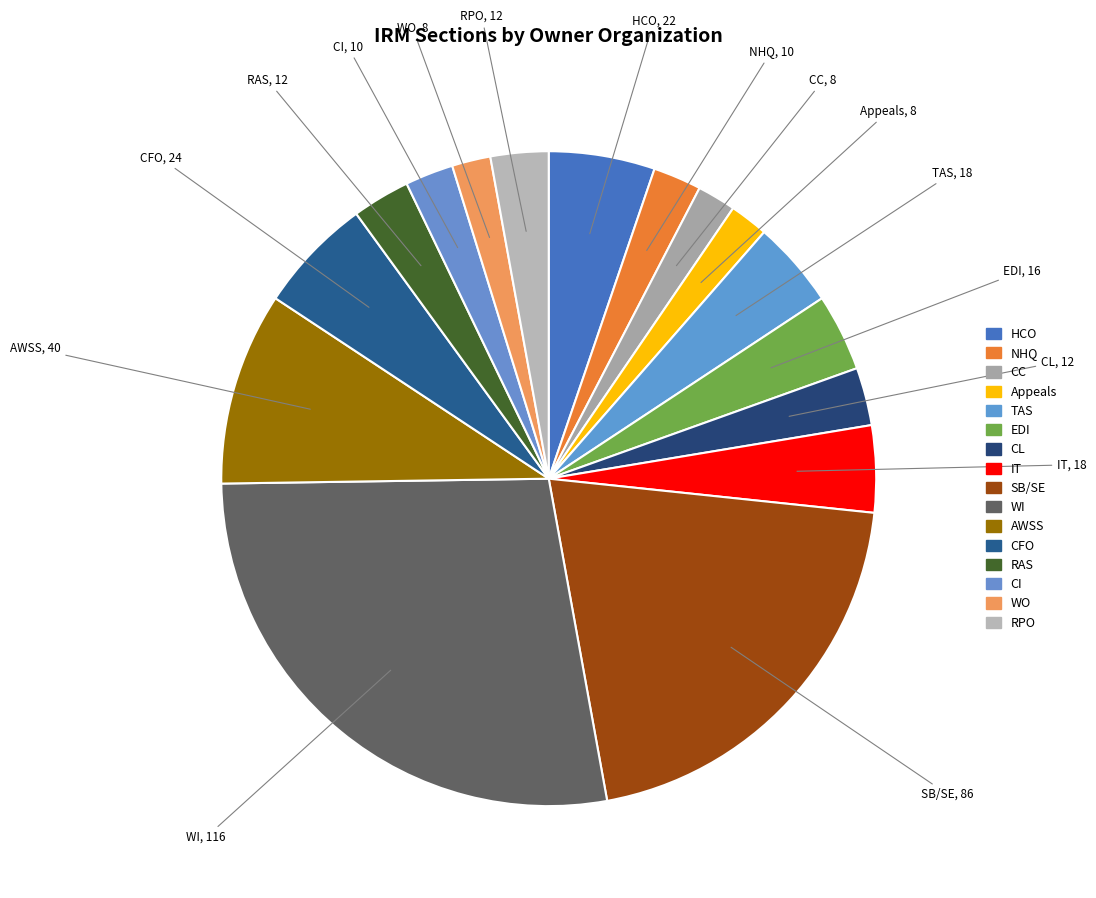

Which has a higher value, IT or Appeals?

IT